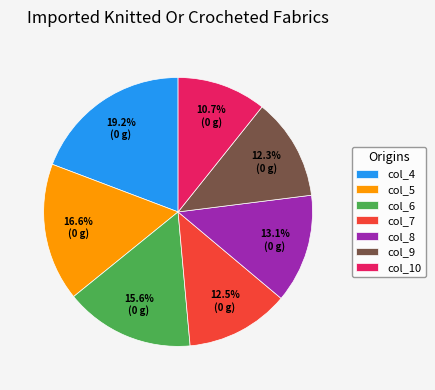

To the nearest percent, what is the average slice percentage?

14%